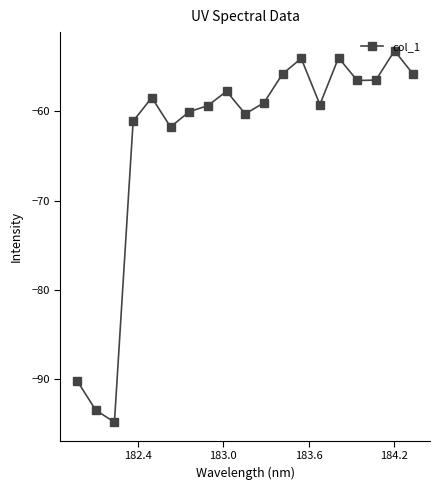

Count the number of categories in the chart.

19